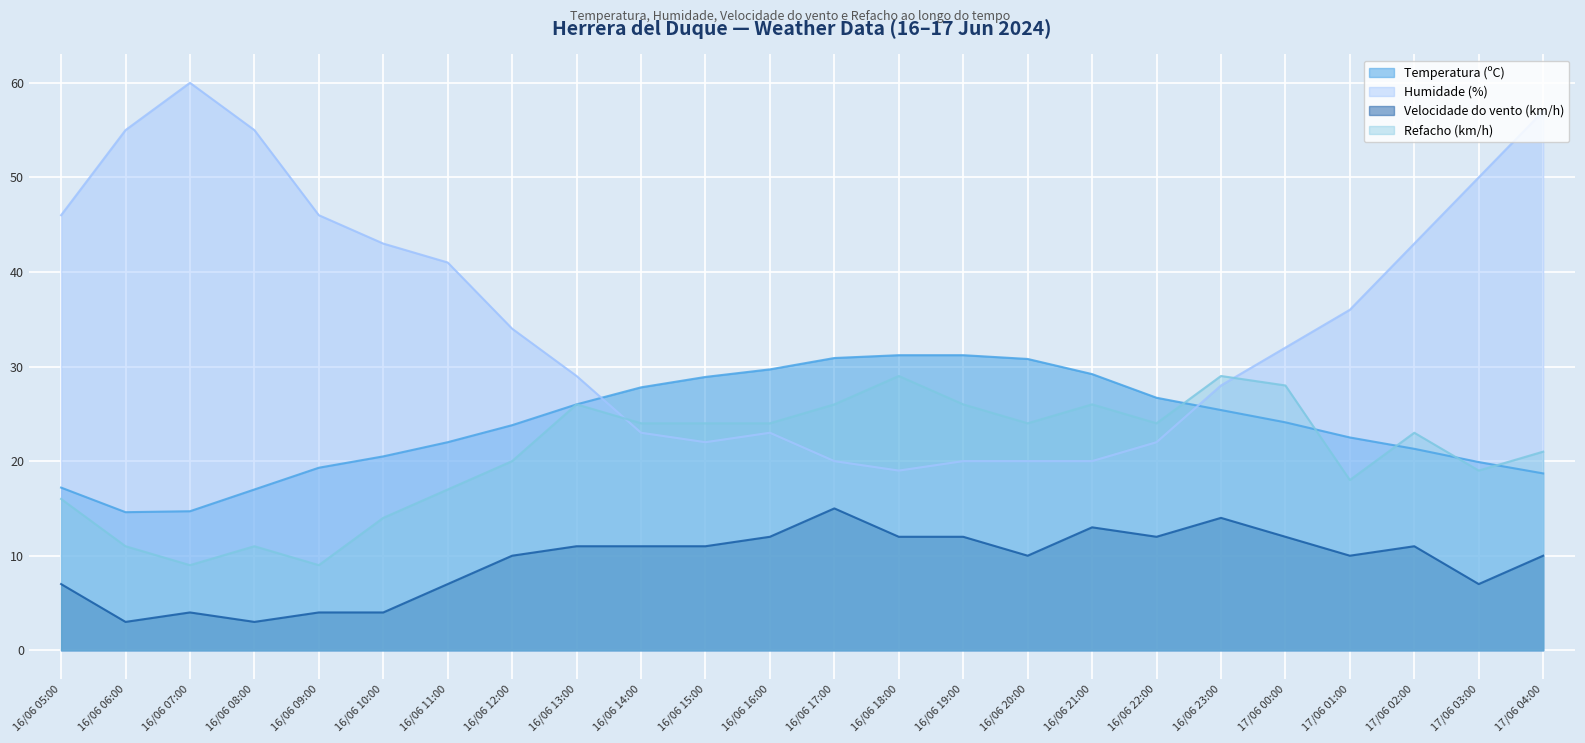

True or false: Velocidade do vento (km/h) and Temperatura (ºC) intersect in this chart.

False